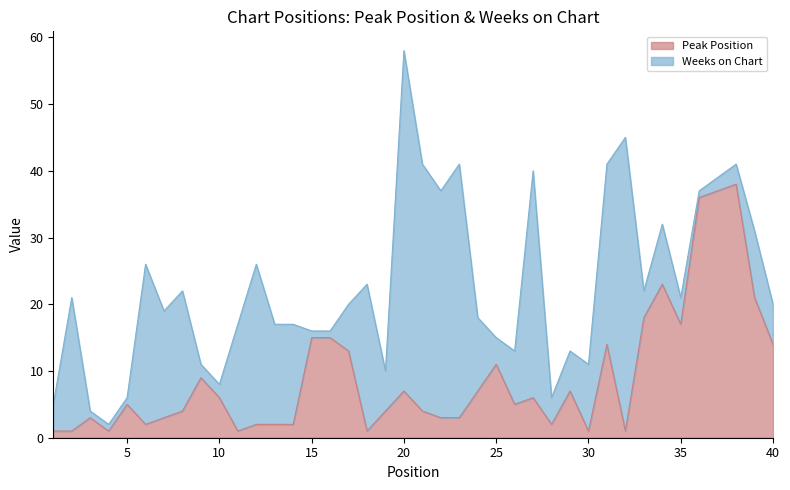

How many interior local peaks (higher than both neighbors) does the data have?

10